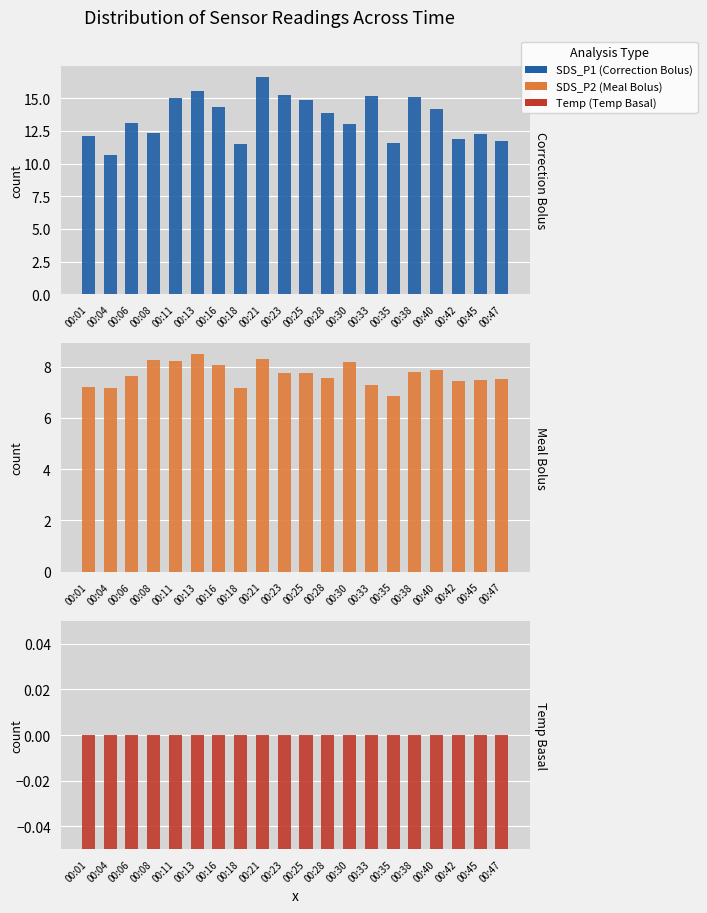

List the series in order of their overall mean, lowest first.

Temp, SDS_P2, SDS_P1